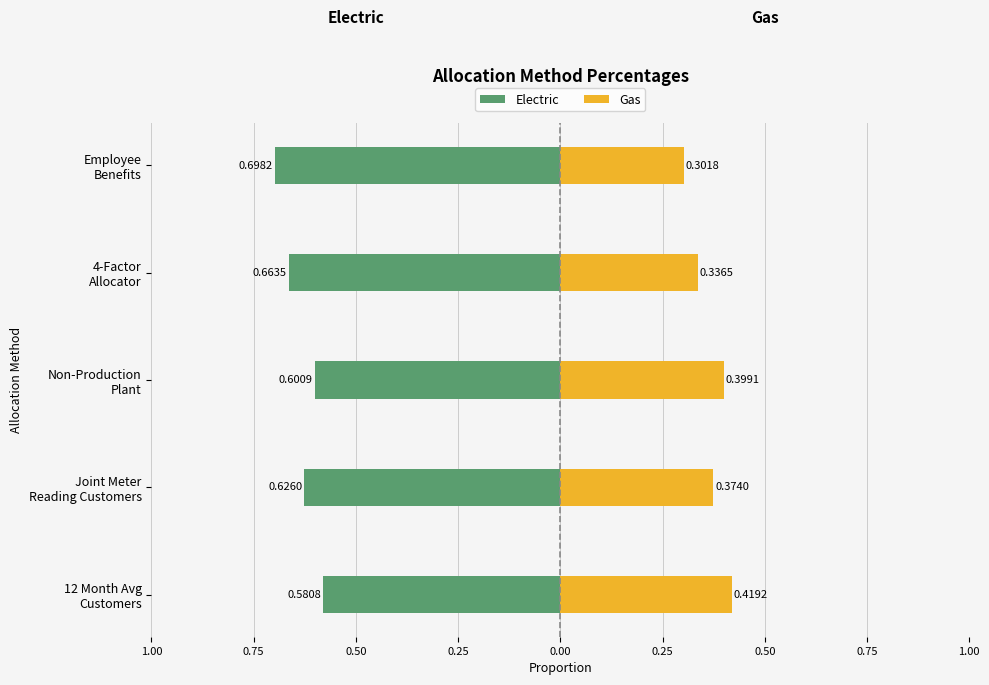

What is the sum of all Gas values?

1.8